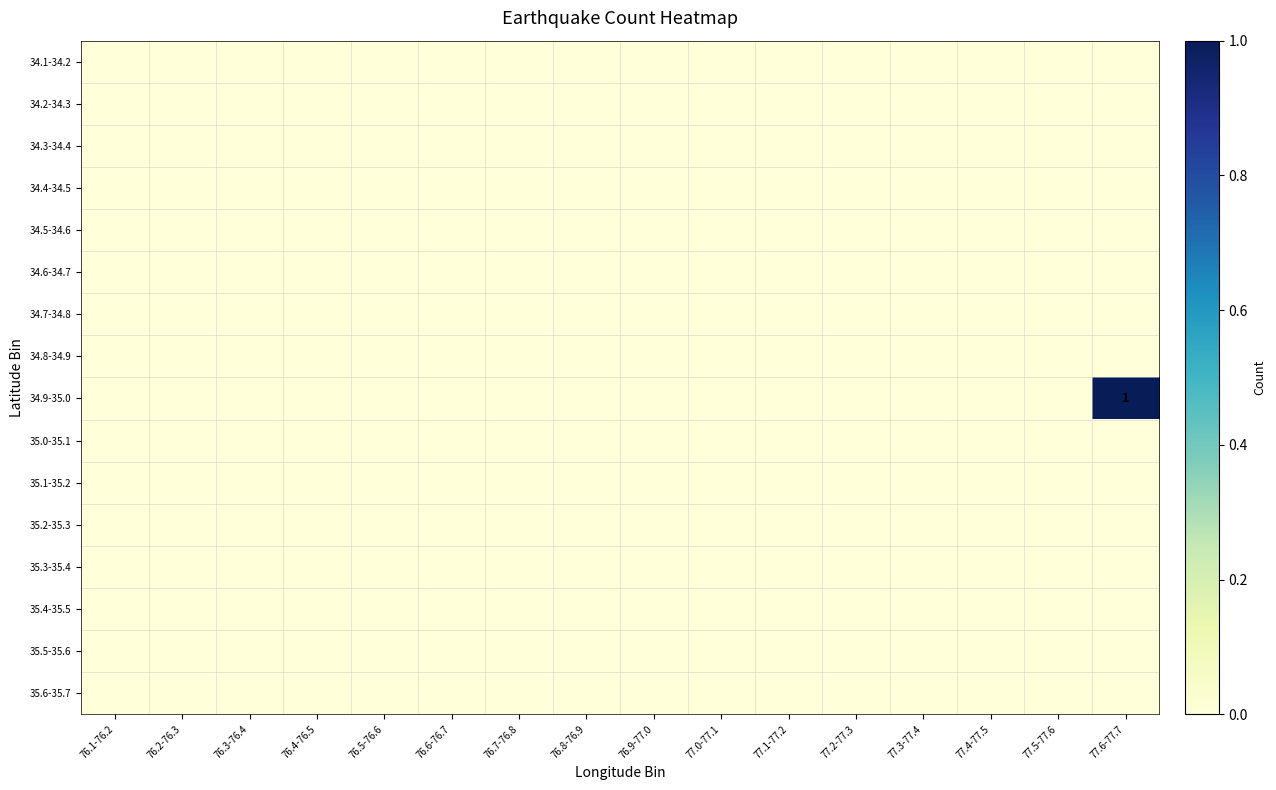

Between 76.6-76.7 and 76.5-76.6, which is larger?

76.6-76.7